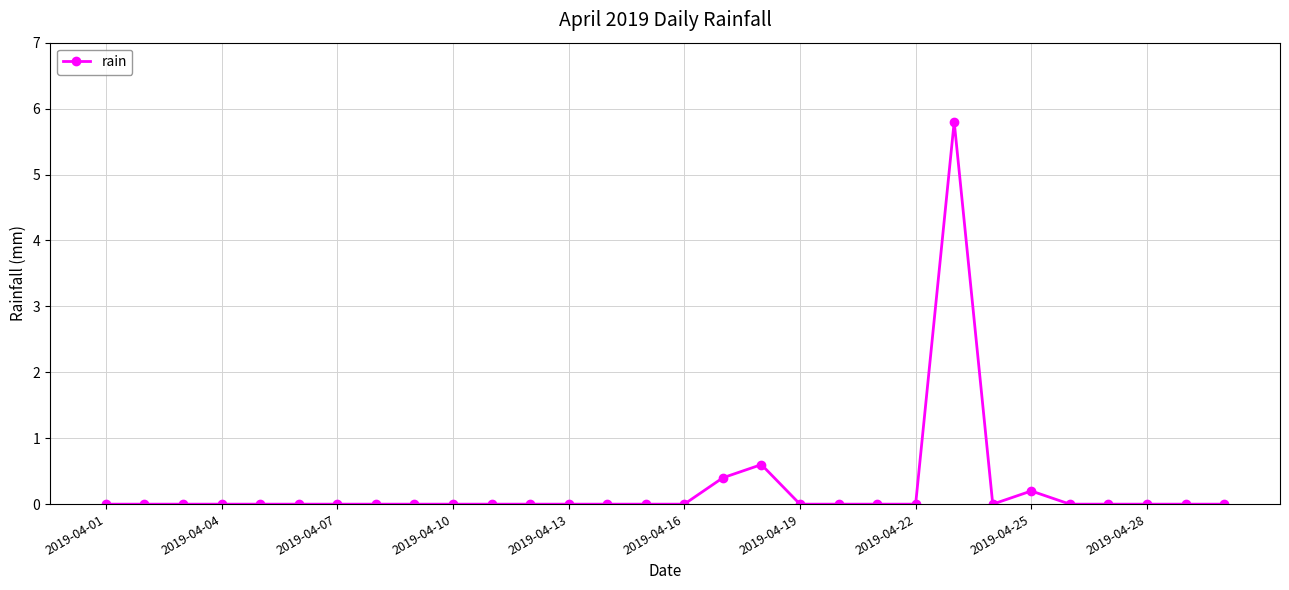

What is the difference between the maximum and second lowest values?

5.8